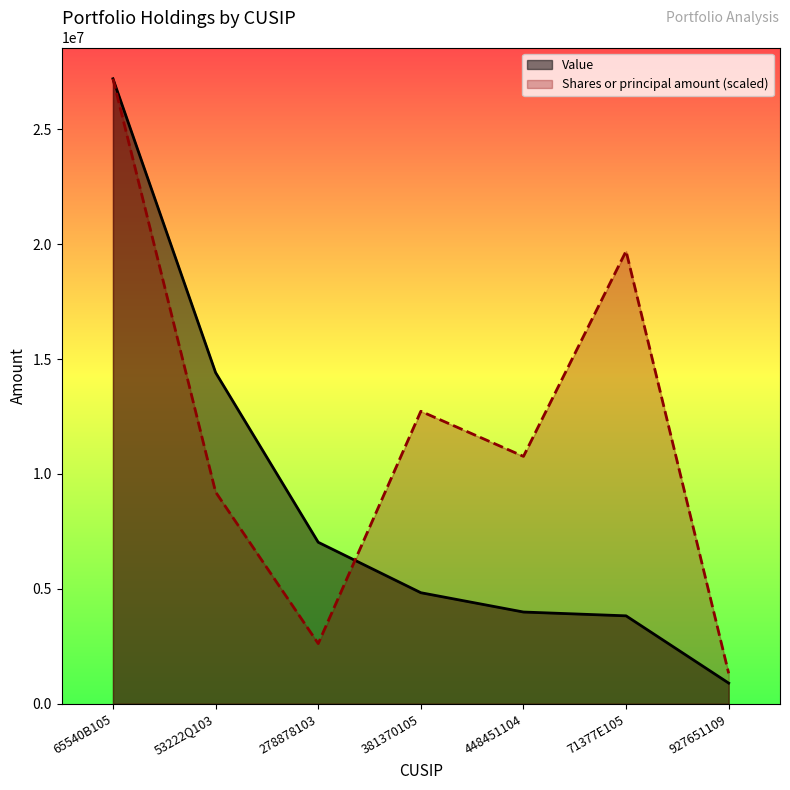

What is the sum of the Value values at 53222Q103 and 448451104?

18404000.0